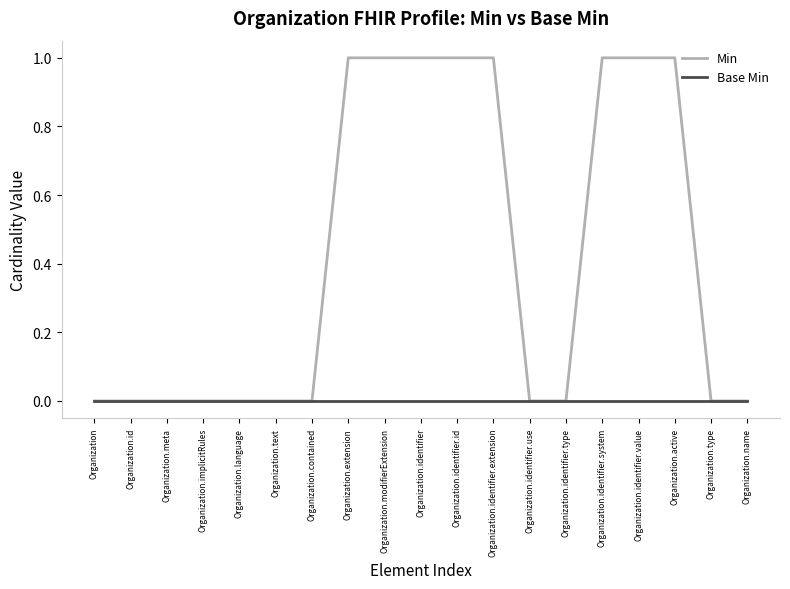

Count the number of data series in this chart.

2